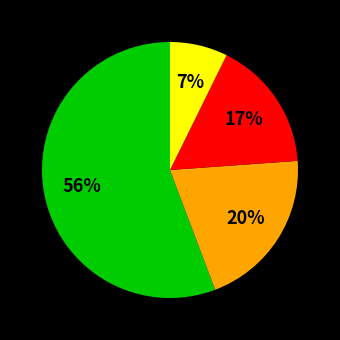

Is there a majority slice in this chart?

Yes